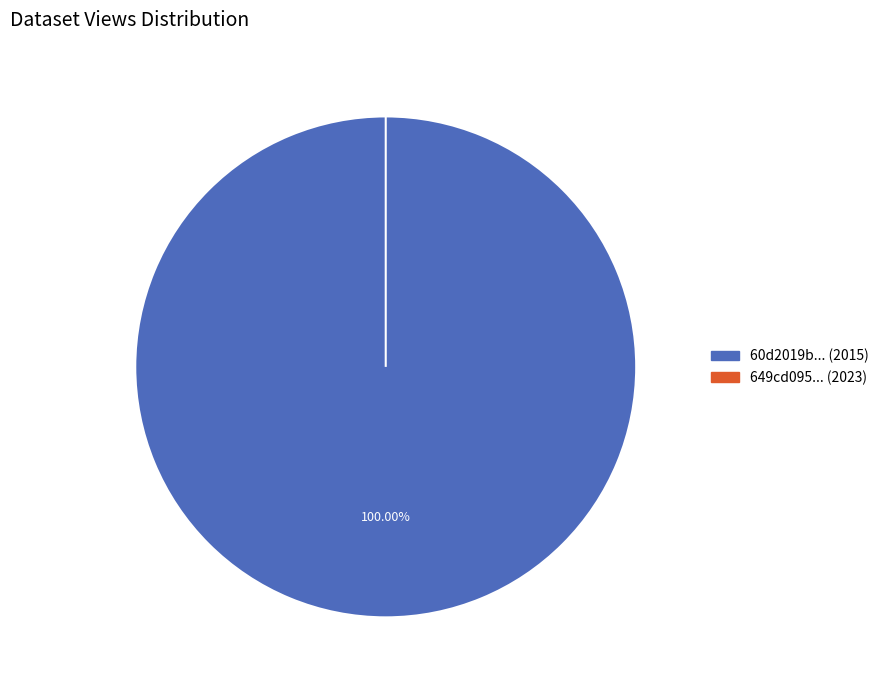

Which category accounts for the majority?

60d2019b0781901dea633263